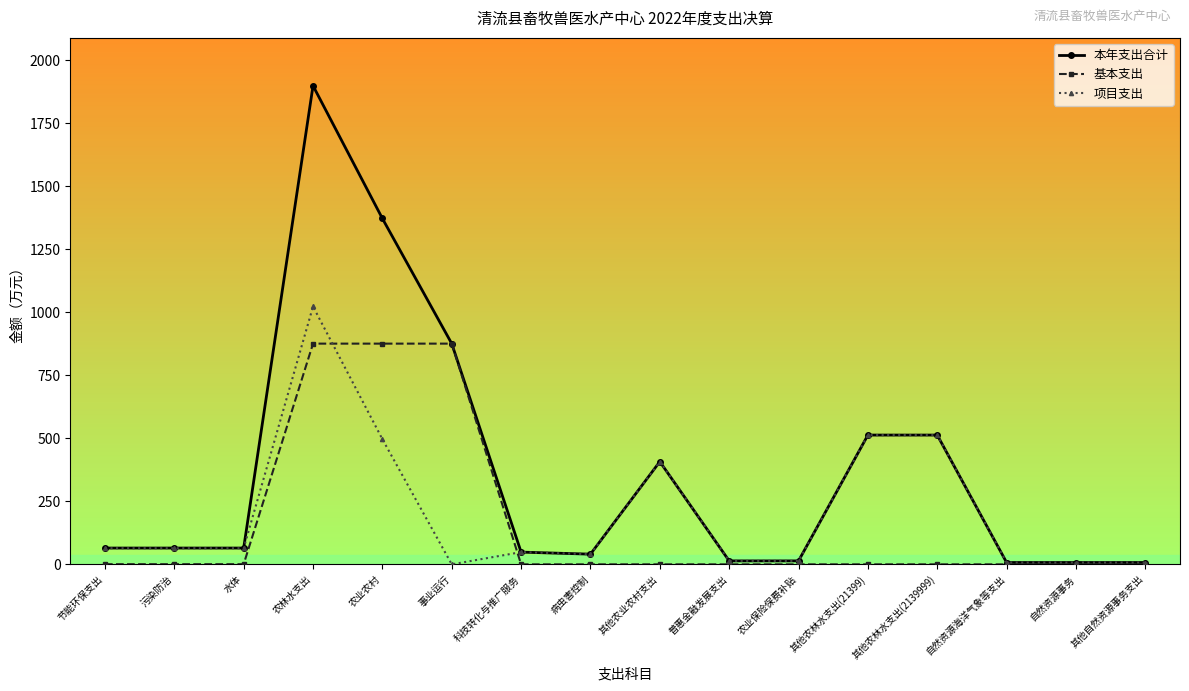

What is the average value of the 项目支出 series?

205.2